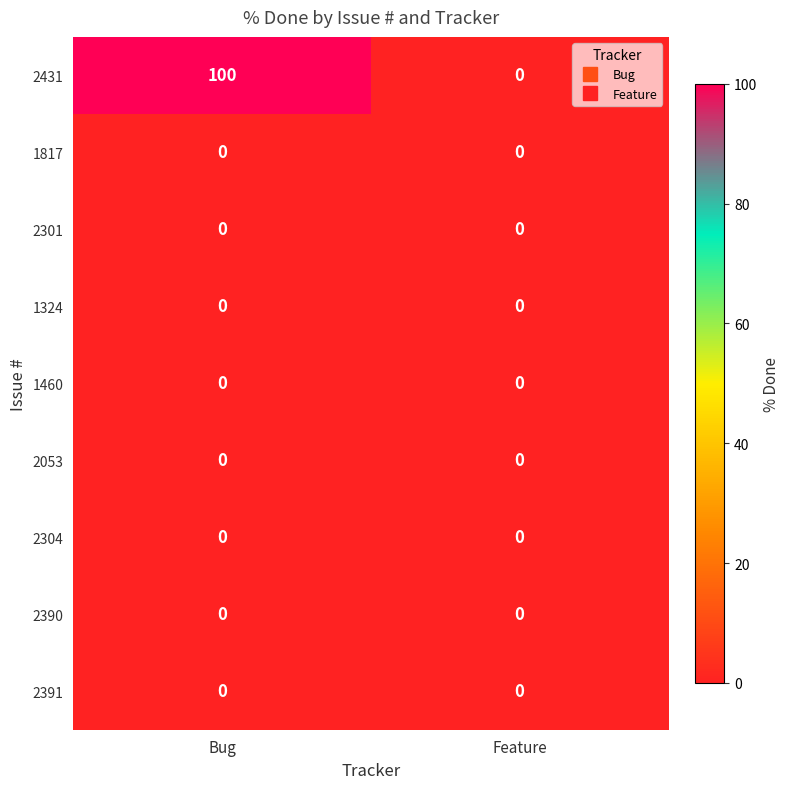

Reading left to right, what are all the values shown in this chart?

2431: Bug=100	Feature=0
1817: Bug=0	Feature=0
2301: Bug=0	Feature=0
1324: Bug=0	Feature=0
1460: Bug=0	Feature=0
2053: Bug=0	Feature=0
2304: Bug=0	Feature=0
2390: Bug=0	Feature=0
2391: Bug=0	Feature=0